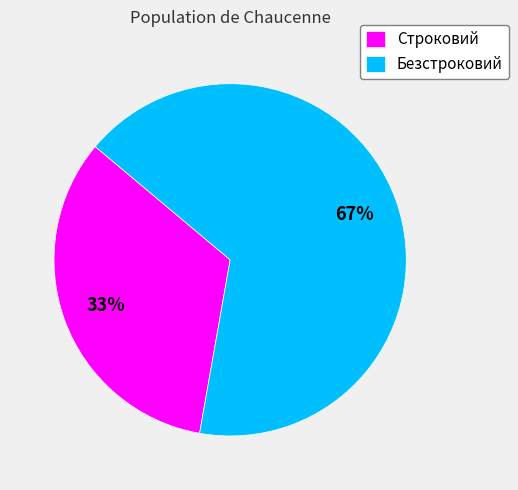

Which has a higher value, Строковий or Безстроковий?

Безстроковий